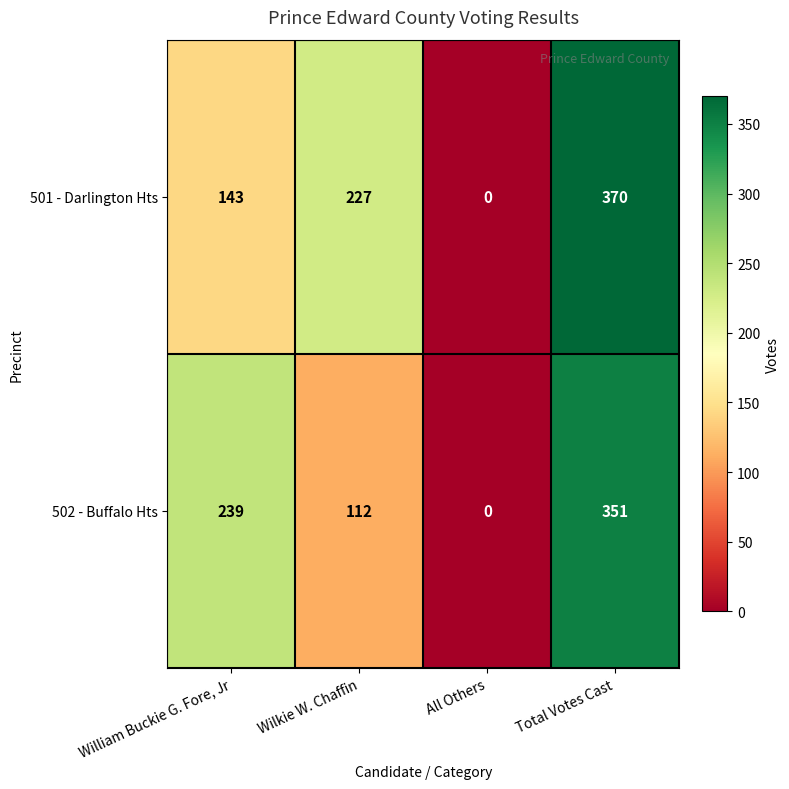

Reading left to right, what are all the values shown in this chart?

501 - Darlington Hts: 143	227	0	370
502 - Buffalo Hts: 239	112	0	351